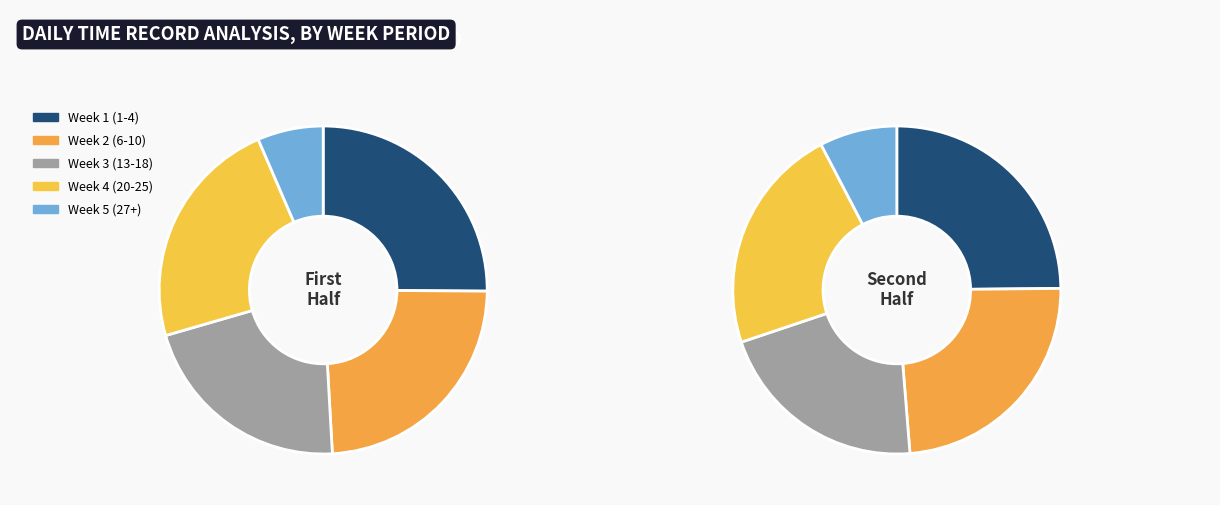

Does any single category account for the majority?

No